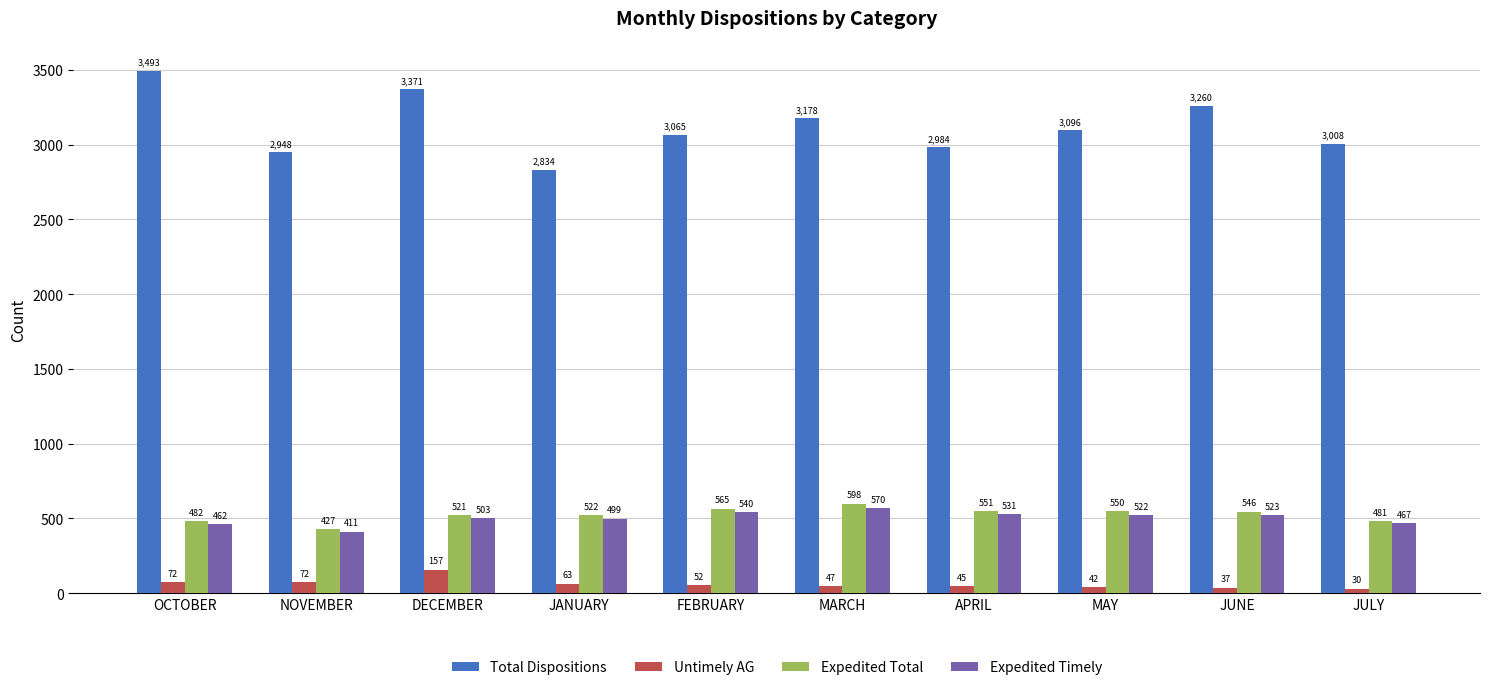

What position from the left is JUNE?

9